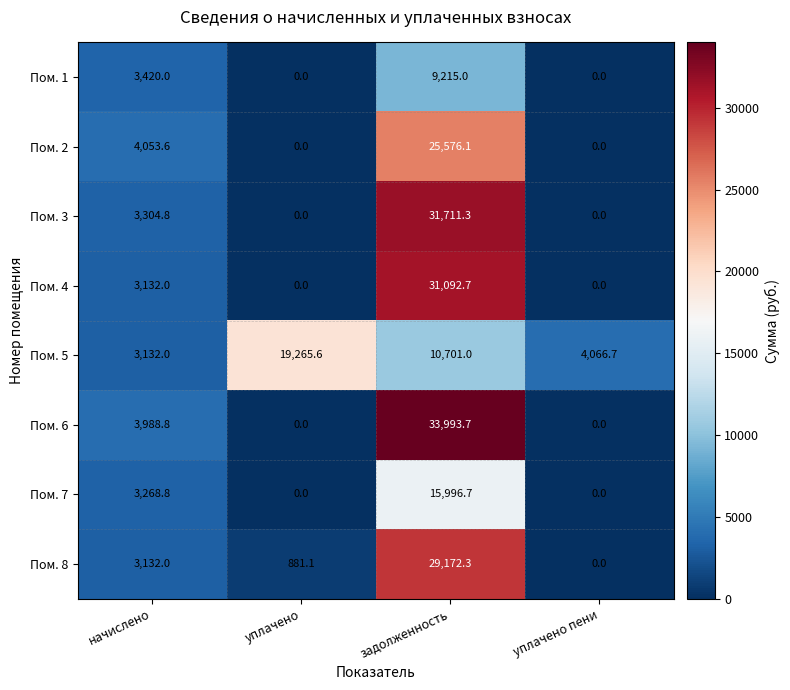

How many data points does each series have?

4